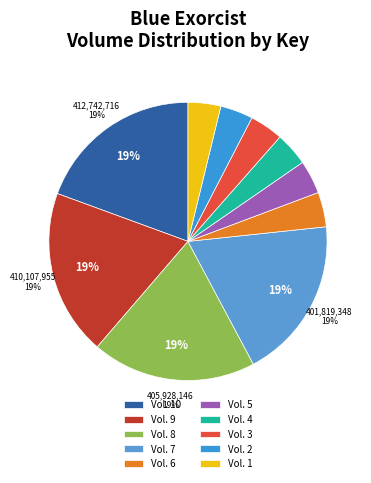

Is it true that Vol. 1 is 19% of the pie?

False